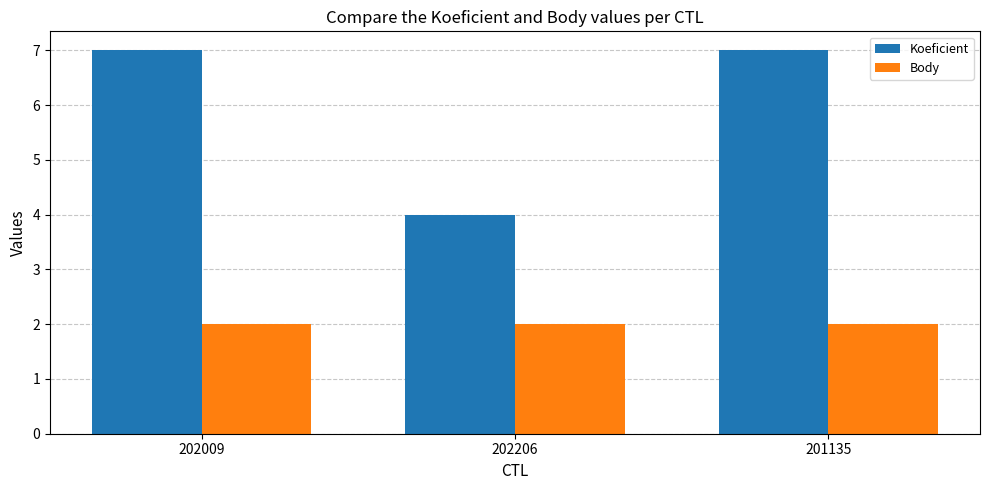

What is the lowest value of the Koeficient series?

4